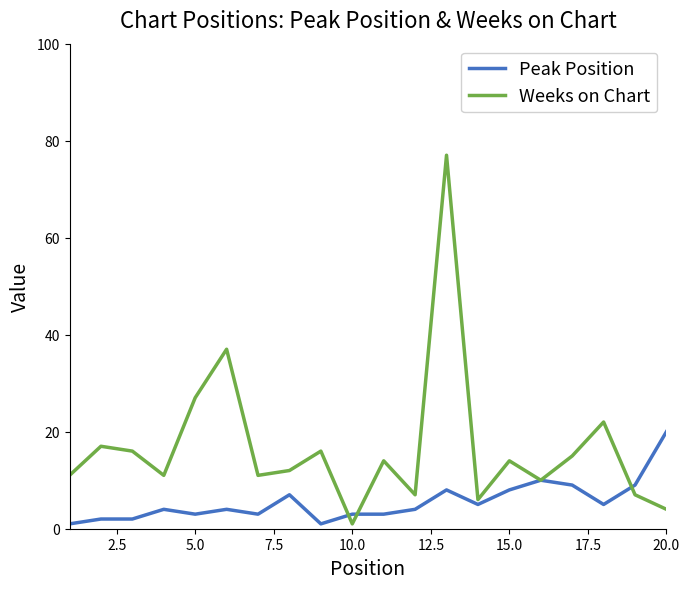

What is the highest value of the Weeks on Chart series?

77